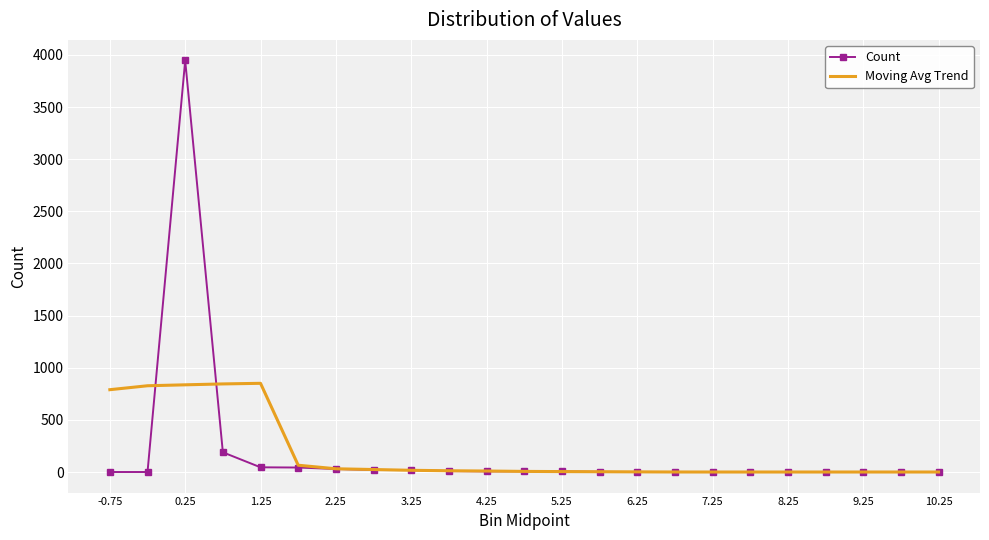

What is the highest value of the Count series?

3947.0